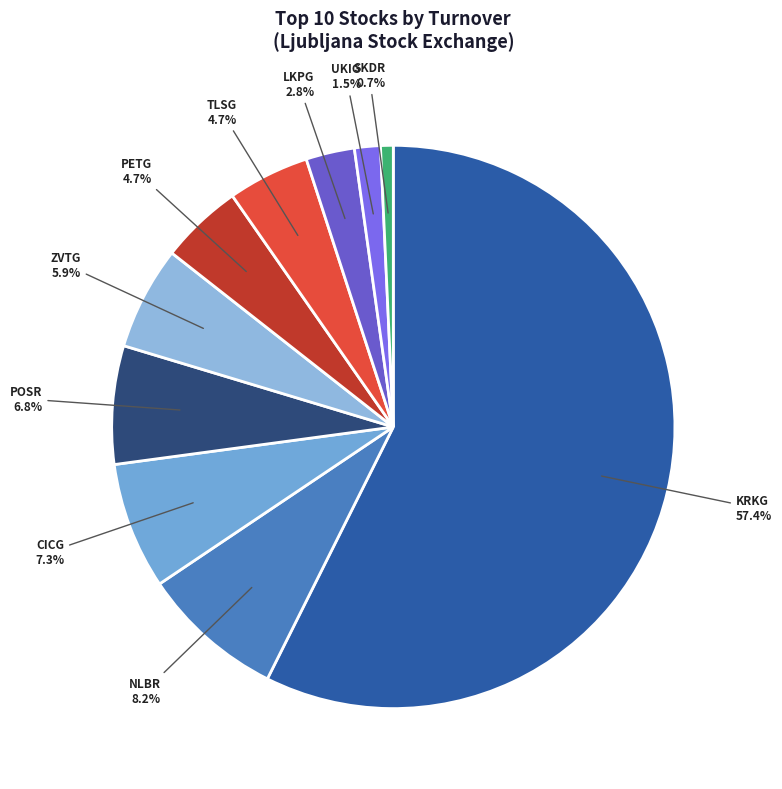

What percentage do ZVTG and POSR together represent?

12.7%